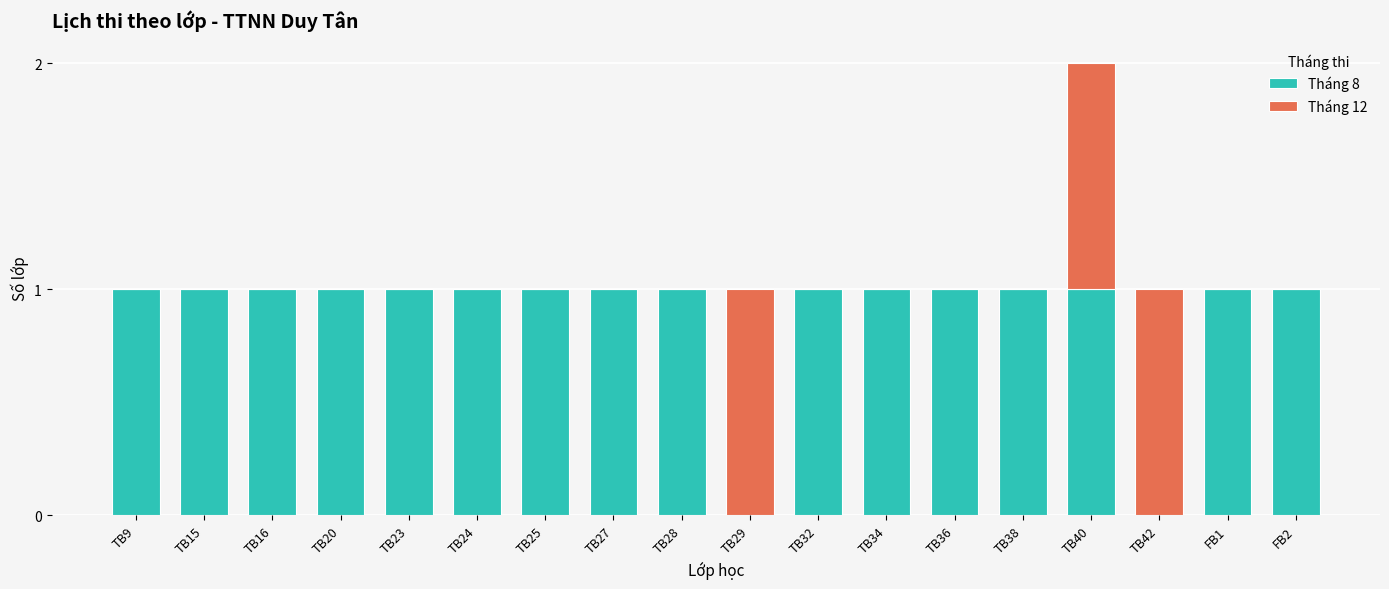

At which category is the sum across all series the highest?

TB40